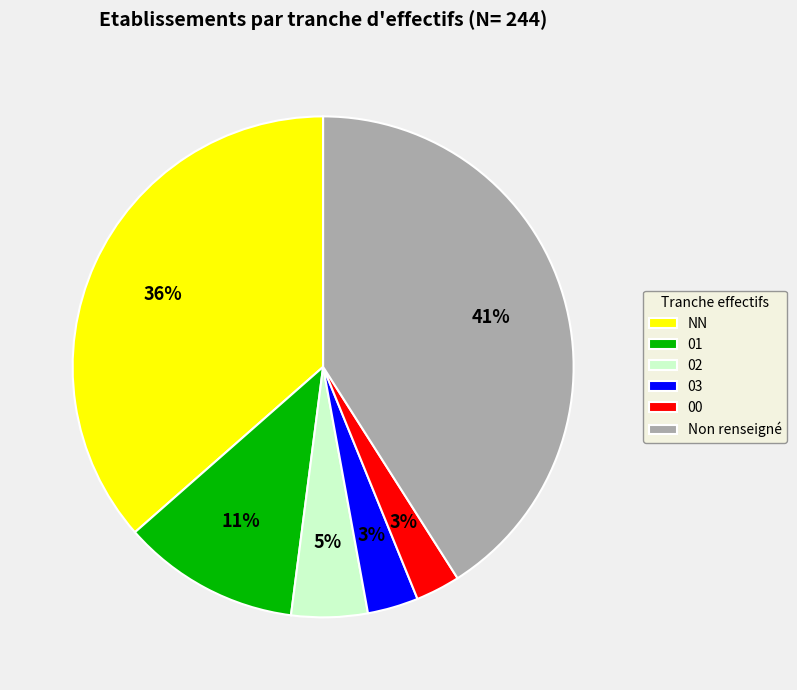

To the nearest percent, what is the combined percentage of 00 and 02?

8%